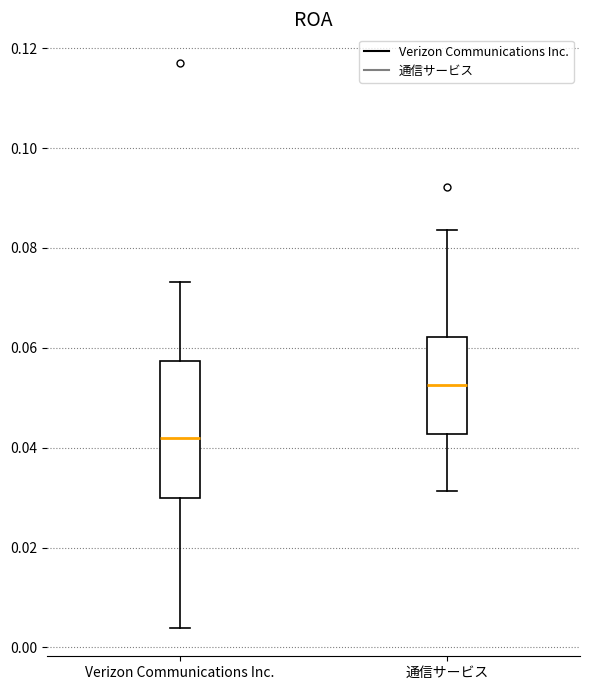

Reading left to right, read every box against the y-axis: the position of its median line, the range the box covers, and the ends of its whiskers. The values are not printed on the chart, so give them approximately, as read against the axis.

Verizon Communications Inc.: median 0.042, box 0.030 to 0.058, whiskers 0.004 to 0.074
通信サービス: median 0.052, box 0.042 to 0.062, whiskers 0.032 to 0.084